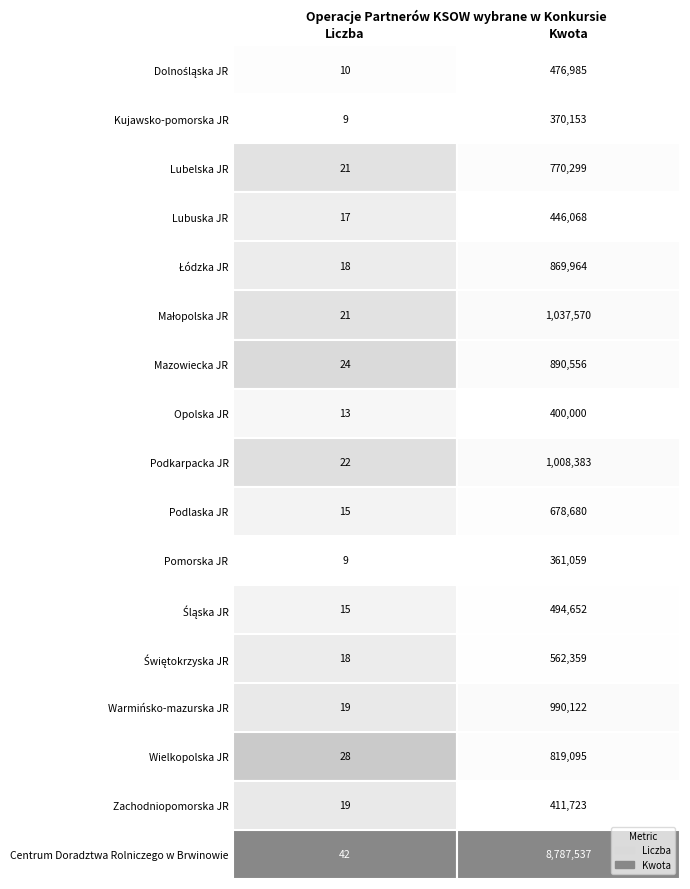

The Pomorska JR series shows 361058.9 at 1. True or false?

True